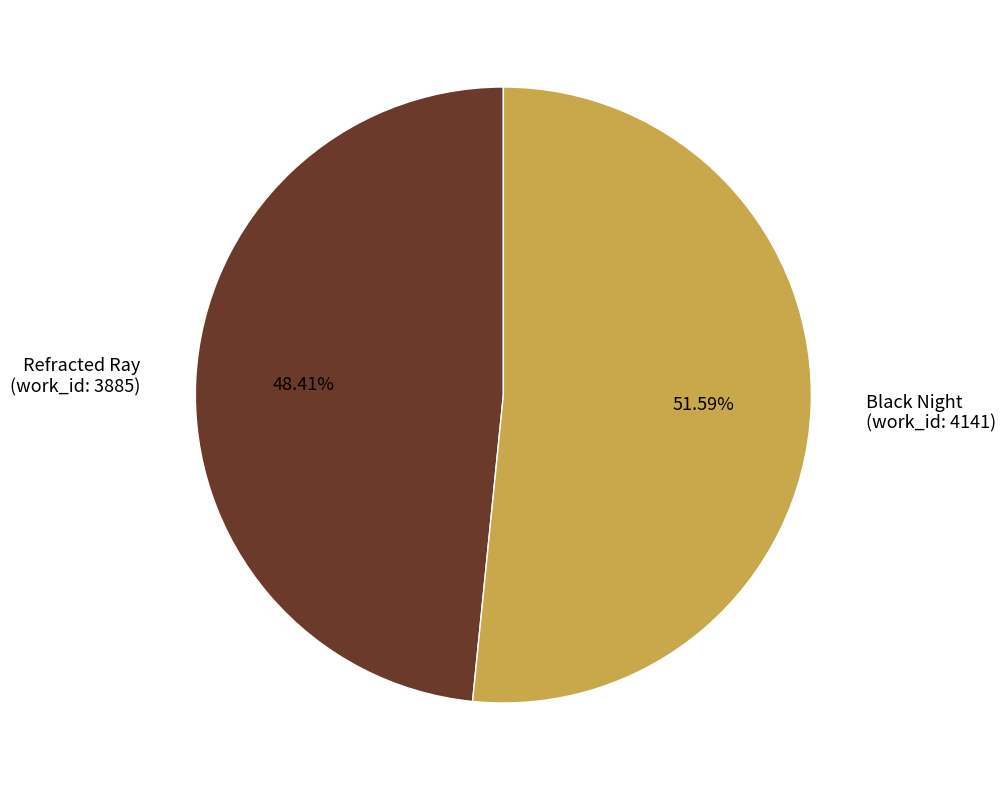

Does any single category account for the majority?

Yes